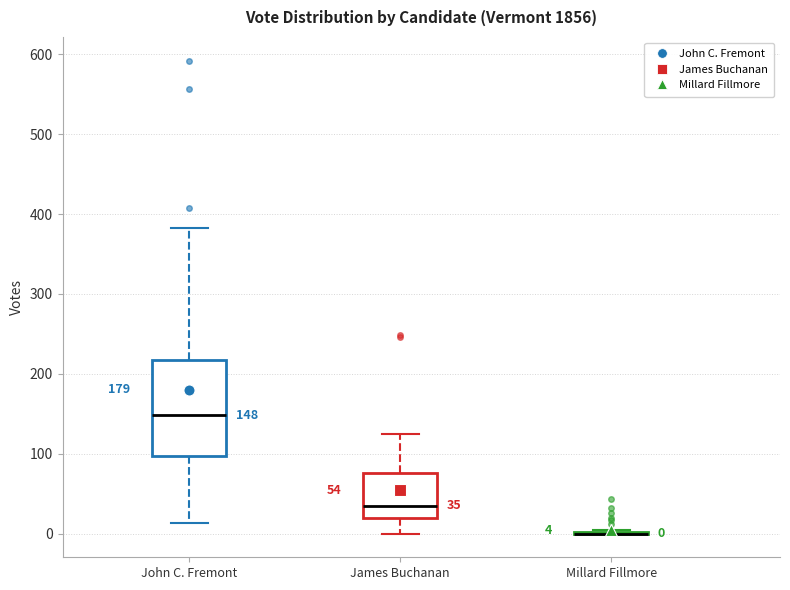

Comparing the boxes themselves (not the whiskers), which one is the tallest?

John C. Fremont